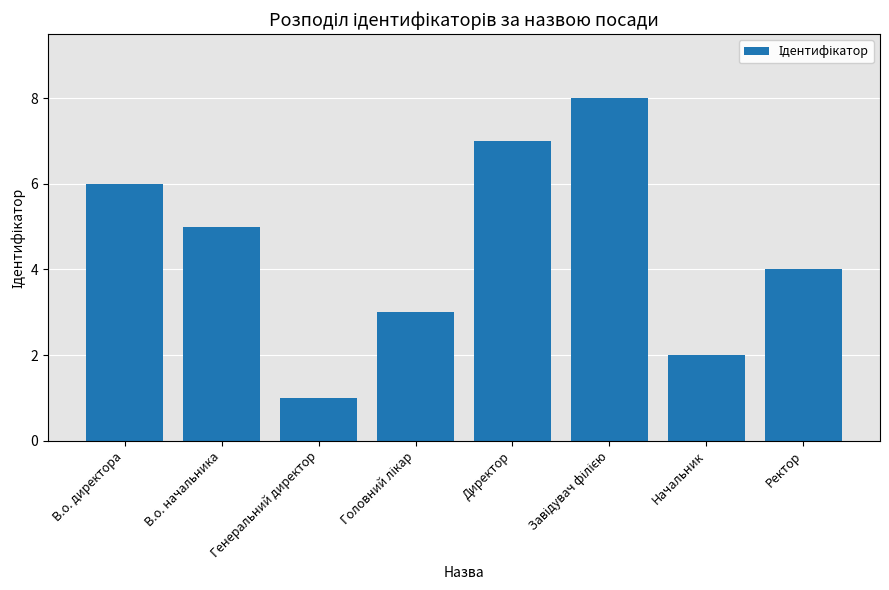

What value does the data have at В.о. начальника?

5